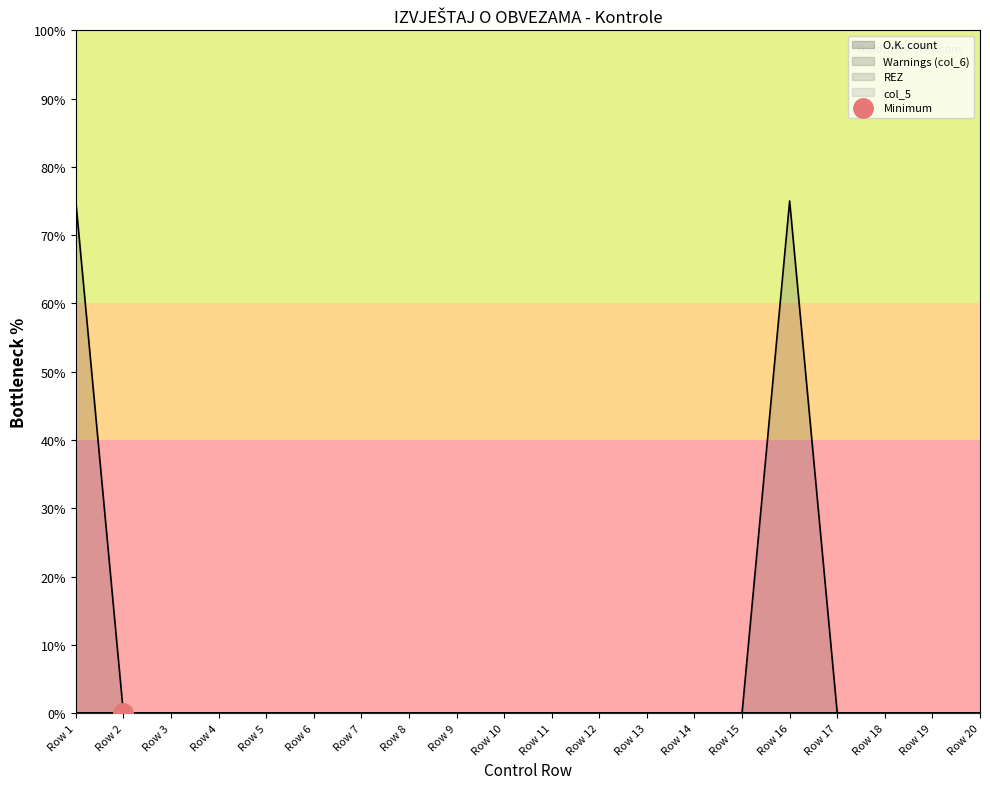

What are all the series names shown in the legend?

O.K. count, Warnings (col_6), REZ, col_5